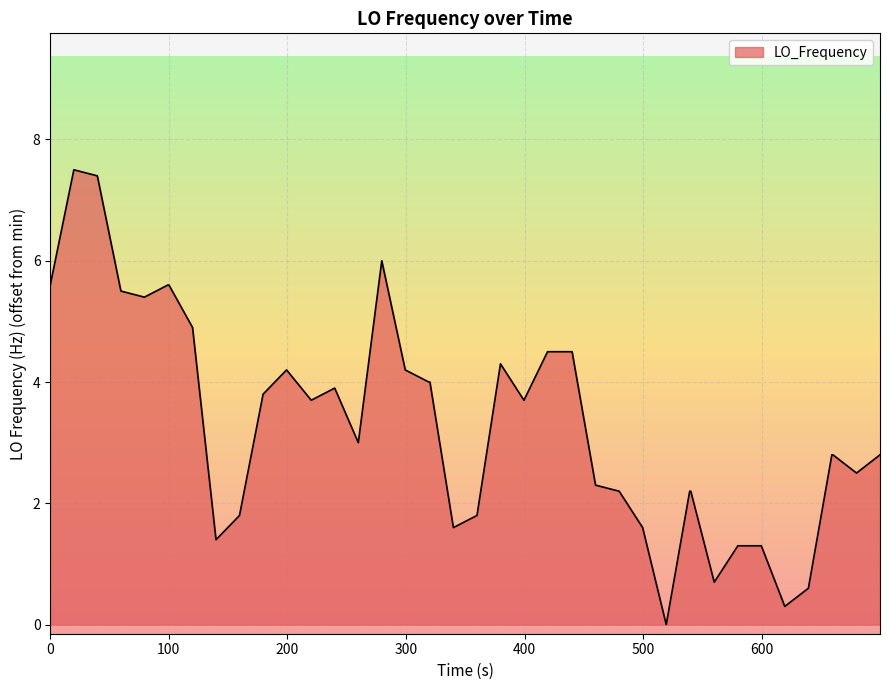

What is the maximum value shown in the chart?

7.5